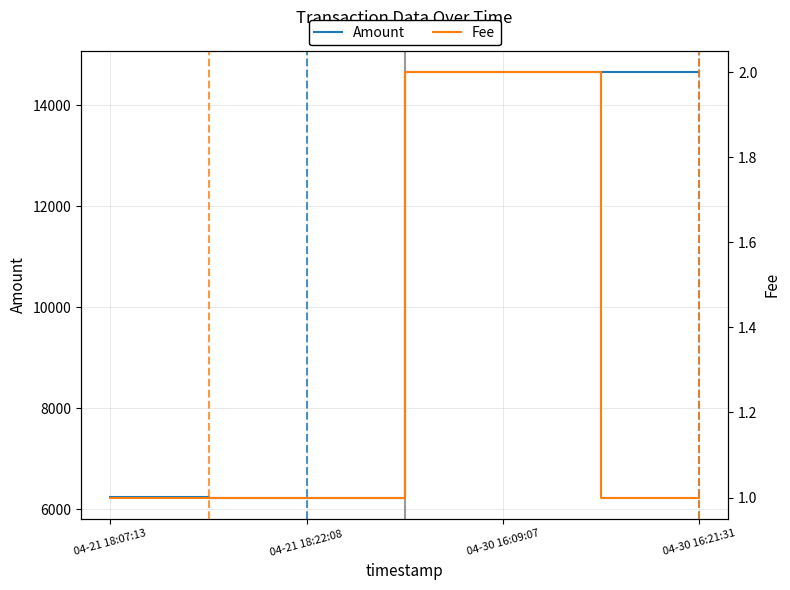

How many categories are shown in the chart?

4